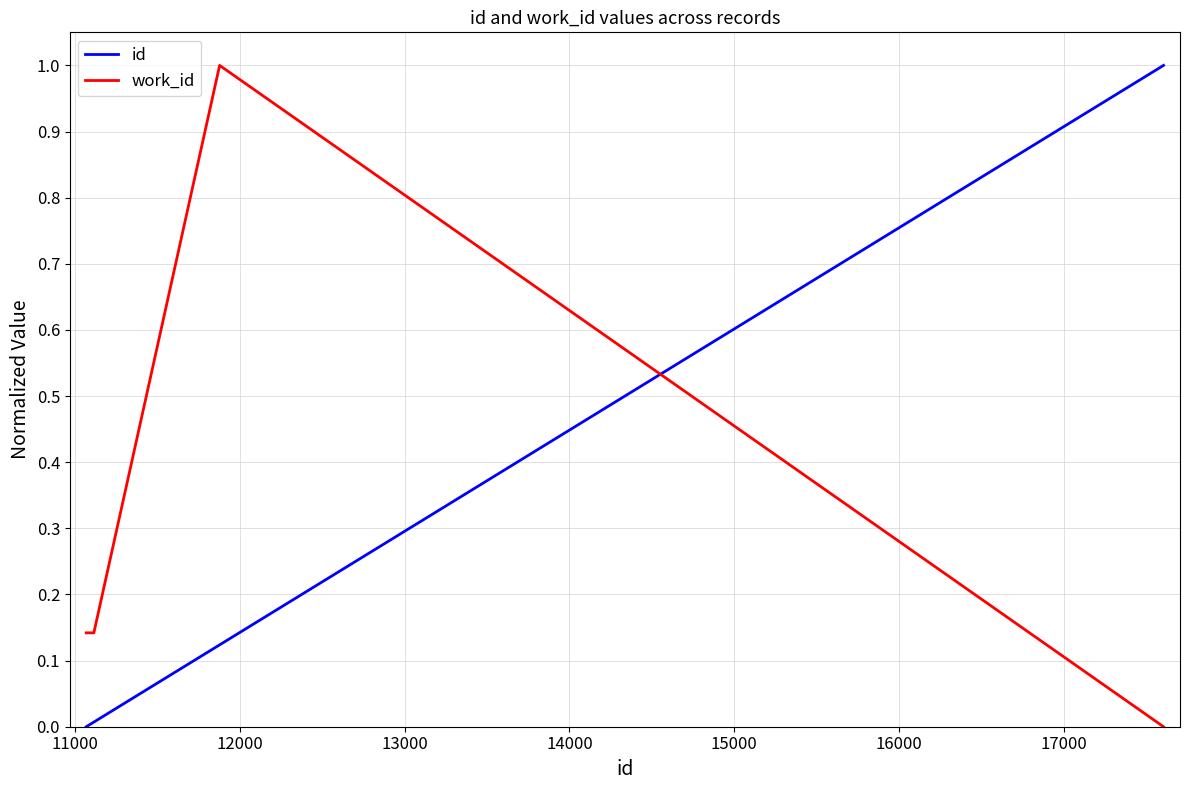

Which series has the largest total across all categories?

work_id